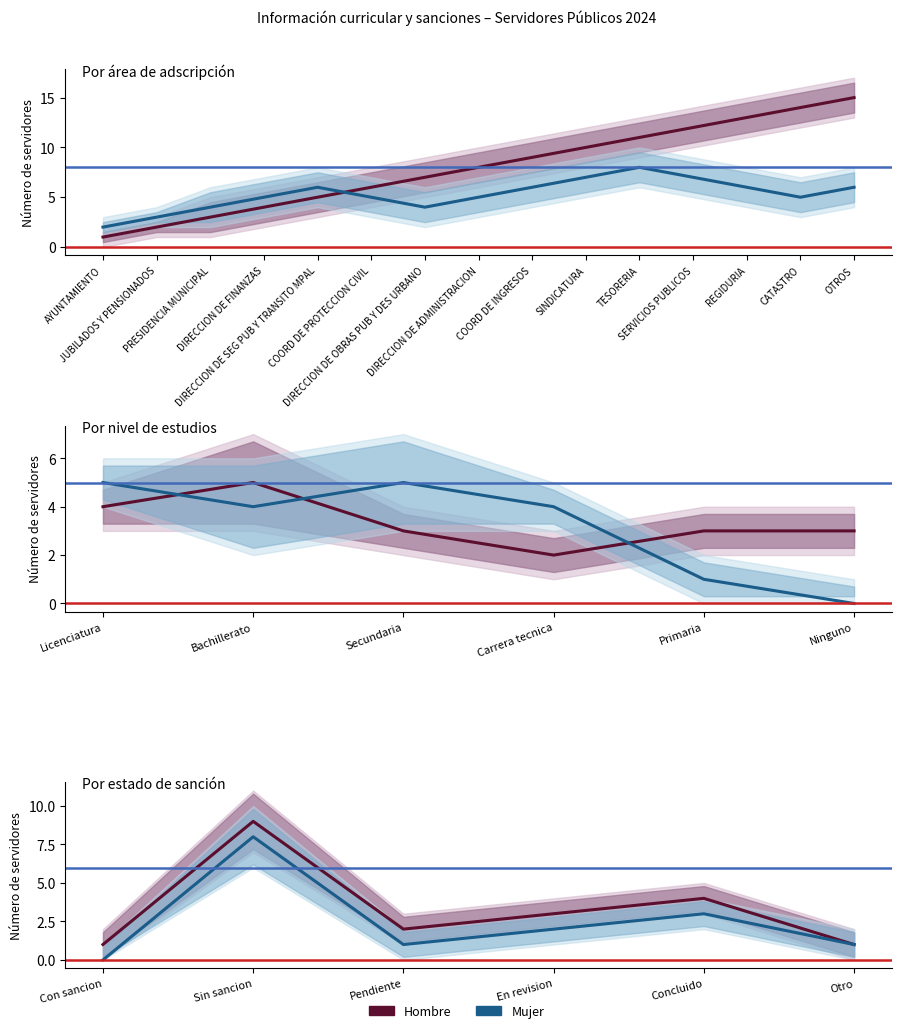

True or false: Hombre has a value of 0 at Otro.

False